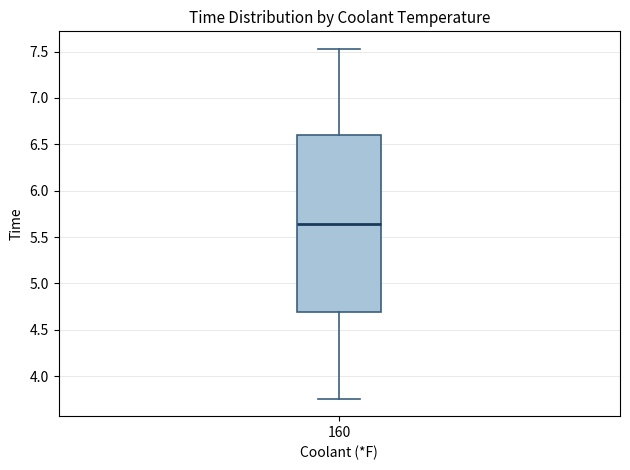

Read this box plot against the y-axis: the position of the median line, the range covered by the box, and the ends of both whiskers. The values are not printed on the chart, so give them approximately, as read against the axis.

median 5.65, box 4.70 to 6.60, whiskers 3.75 to 7.55